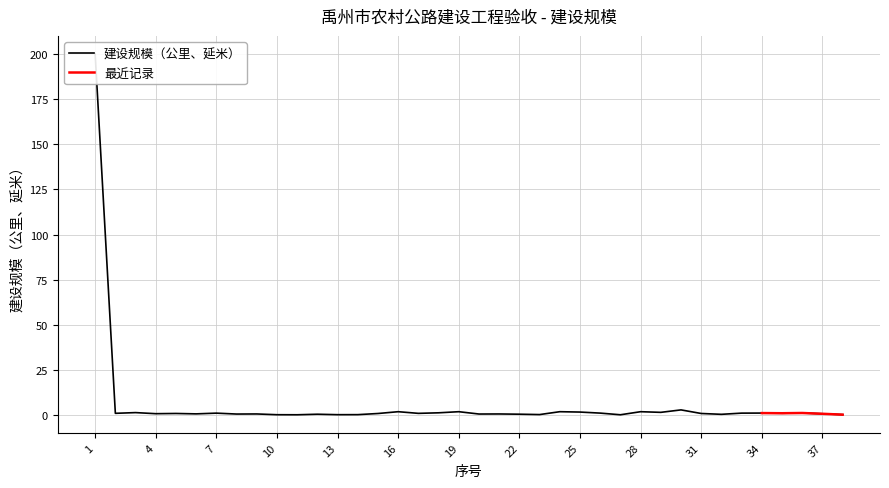

List the labels in order of value, largest first.

1, 30, 16, 19, 24, 28, 25, 29, 3, 18, 36, 34, 26, 33, 7, 35, 2, 17, 5, 31, 15, 4, 37, 6, 9, 21, 20, 8, 22, 12, 32, 23, 14, 38, 13, 10, 11, 27